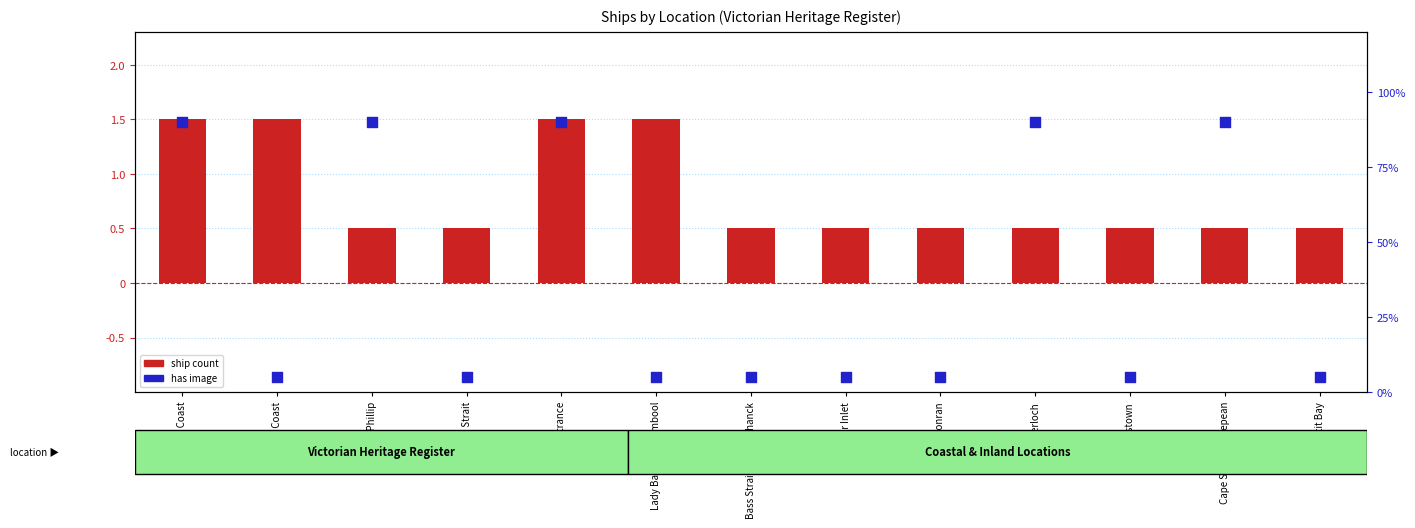

What is the total value across all series at Louttit Bay?

0.6